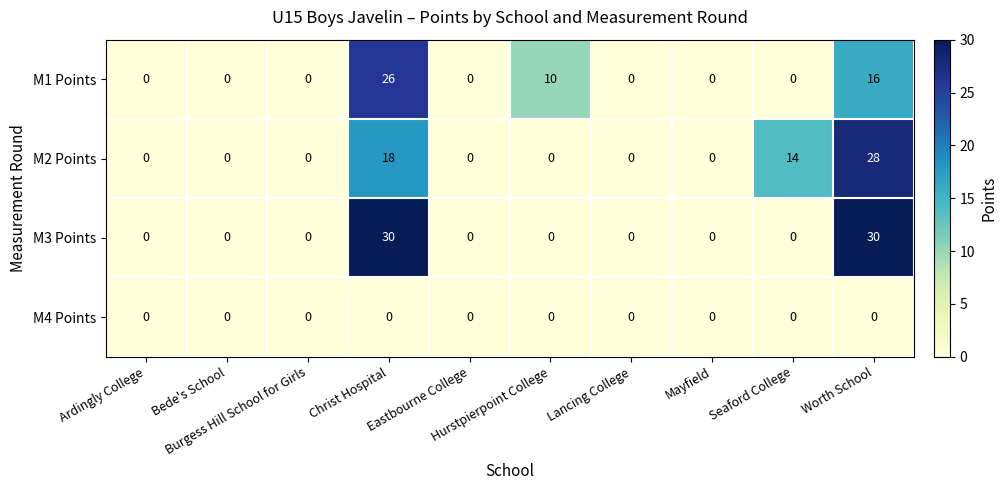

List the series in order of their peak value, lowest first.

M4 Points, M1 Points, M2 Points, M3 Points